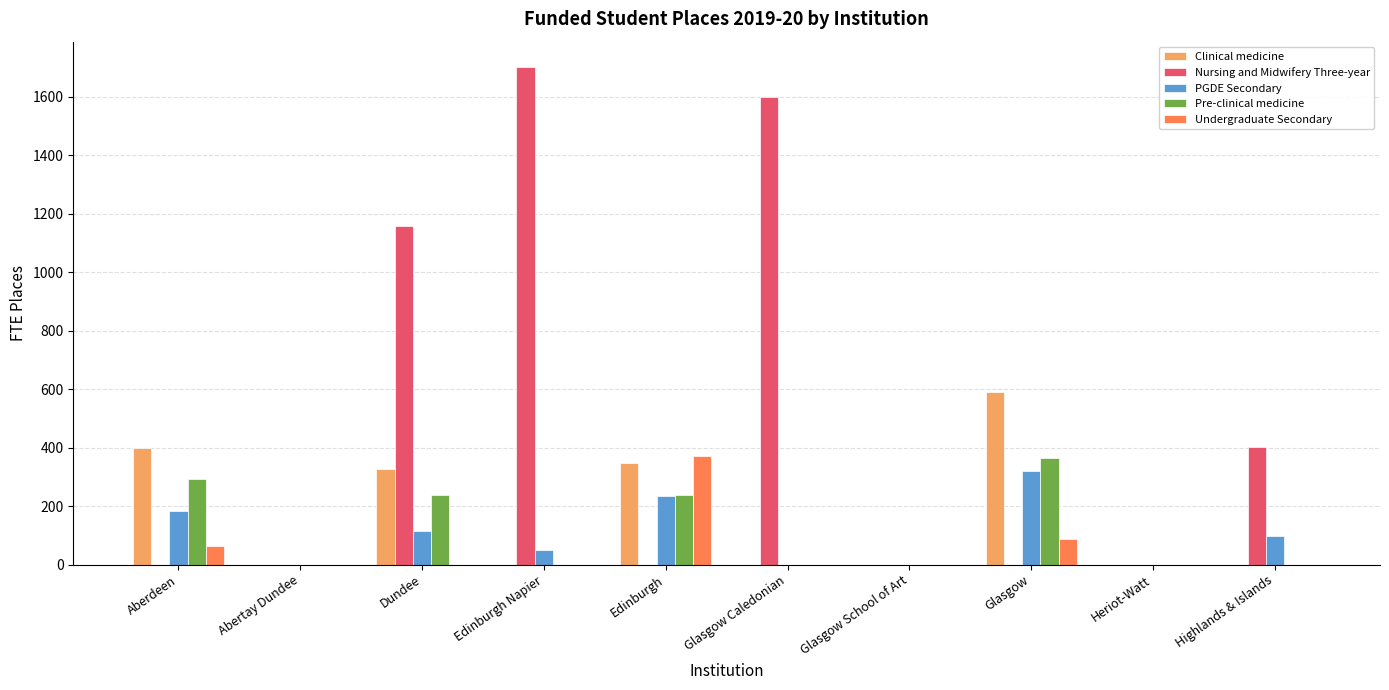

Which series has the largest total across all categories?

Nursing and Midwifery Three-year